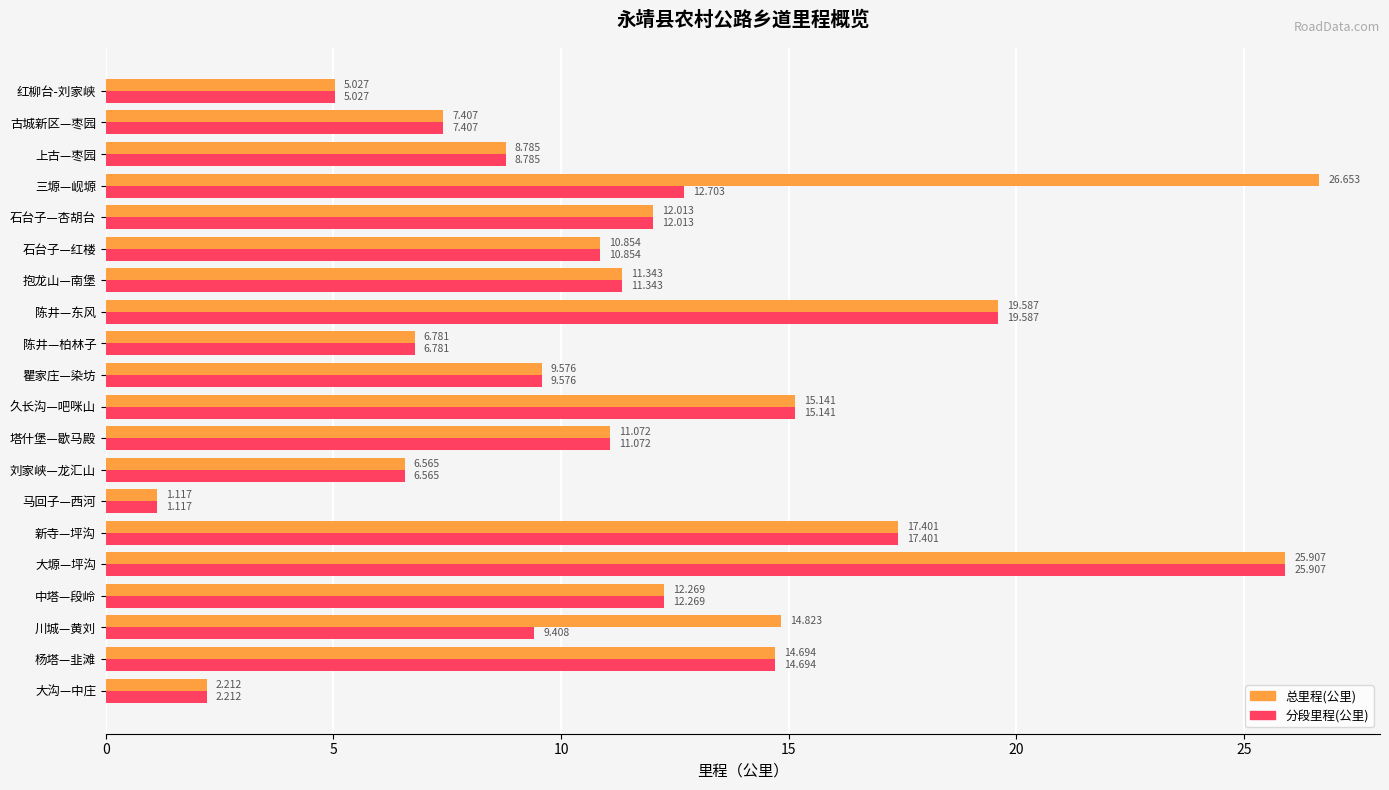

At how many categories does at least one series exceed 5?

18